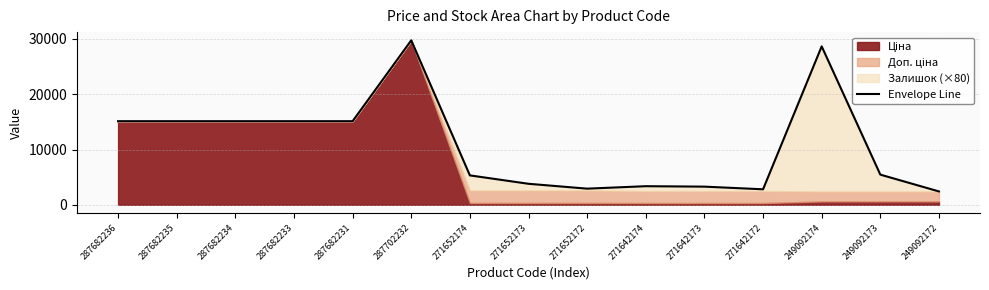

What is the change in value from 271652173 to 271642174?

-435.9